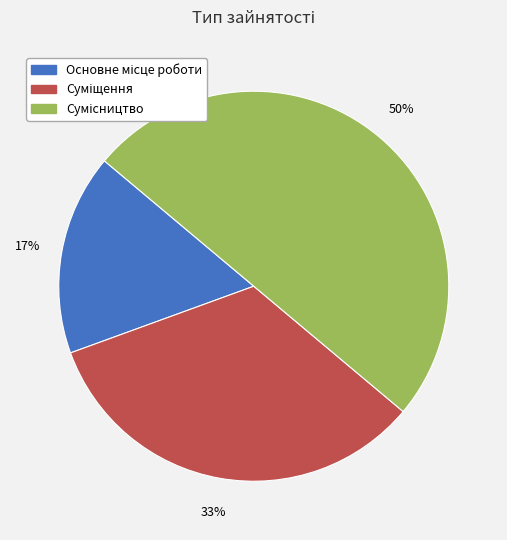

To the nearest percent, what is the difference between the largest and smallest slice percentages?

33%